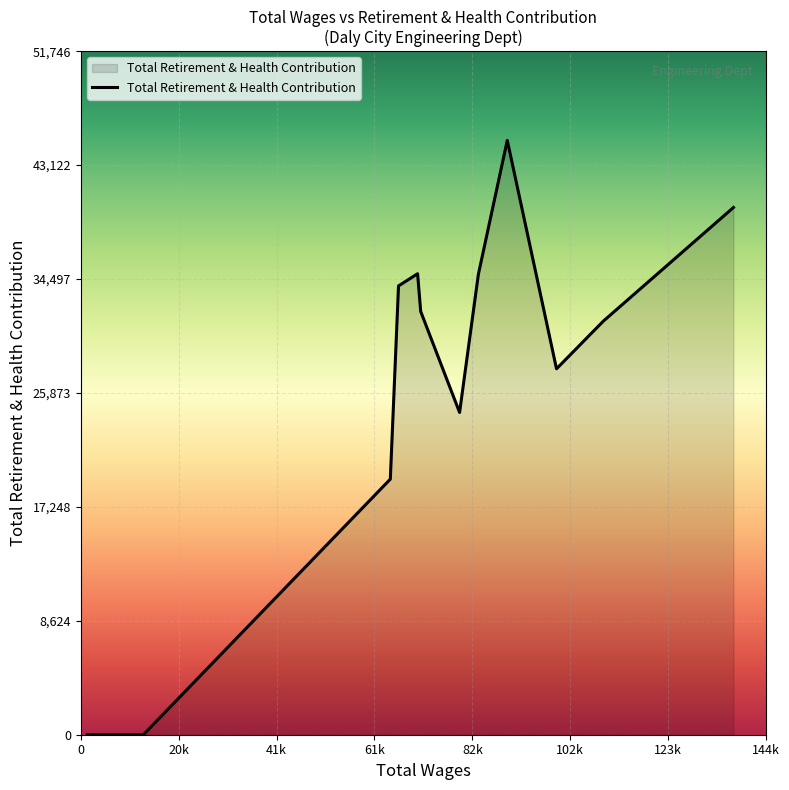

What is the maximum value shown in the chart?

44997